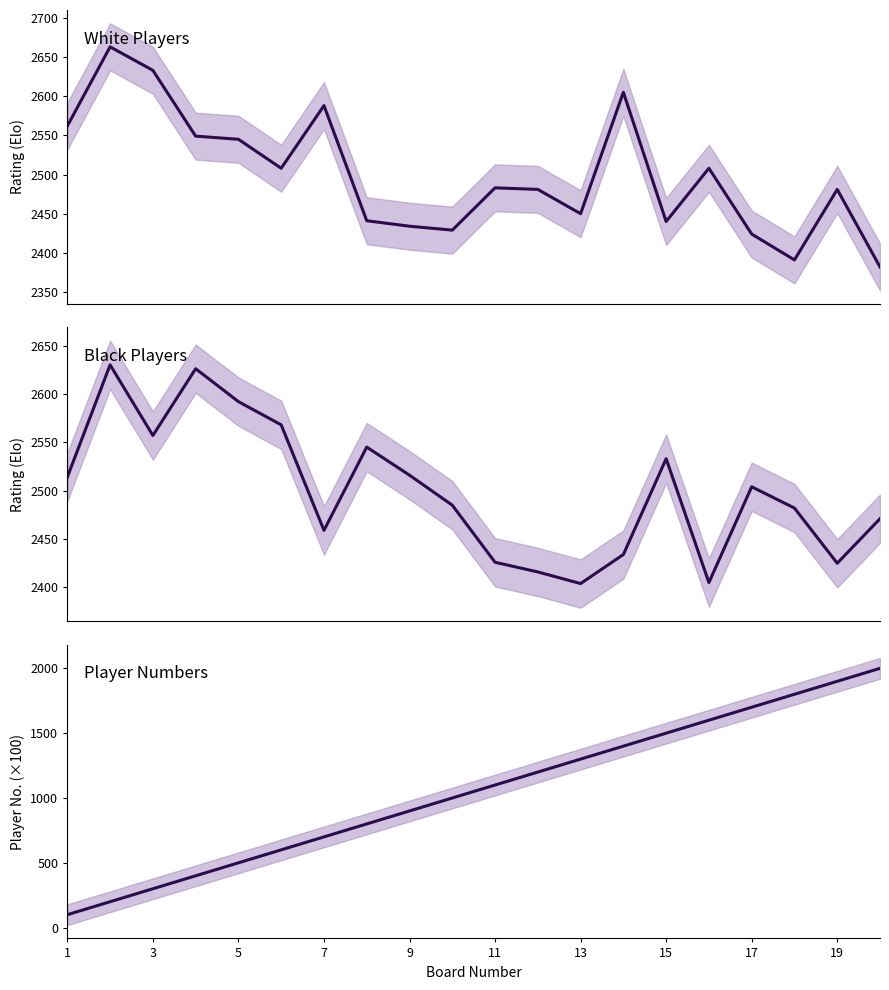

Between 11 and 1, which is larger?

1